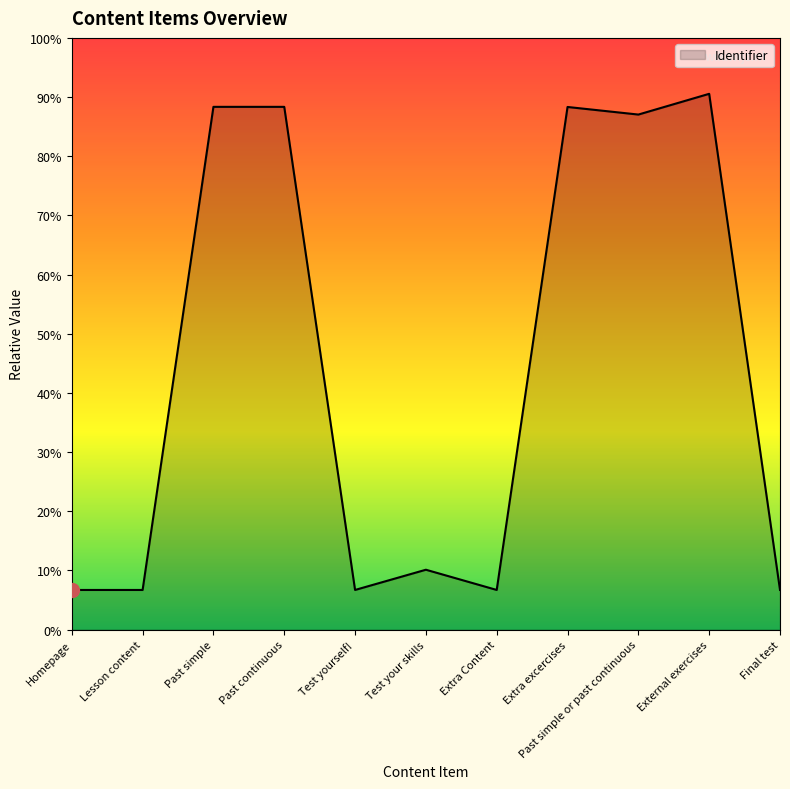

Does the chart have visible grid lines?

No